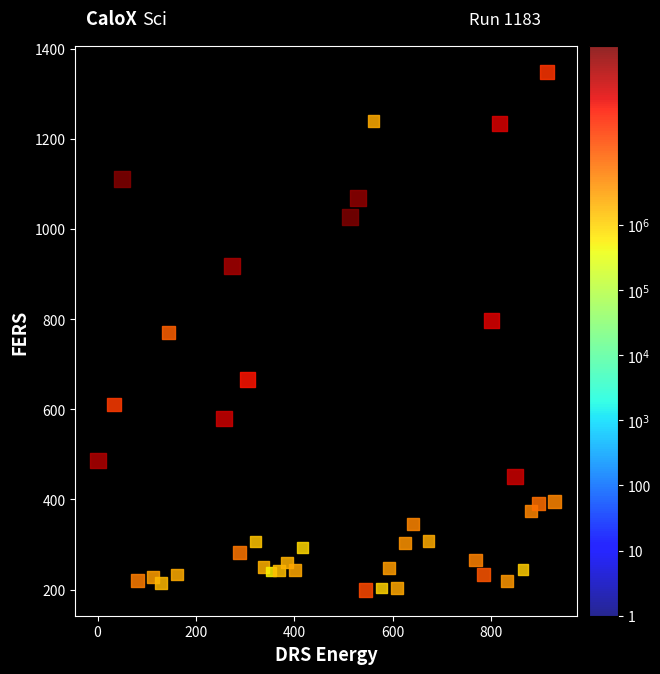

What is the range of X values (max minus min)?

928.0